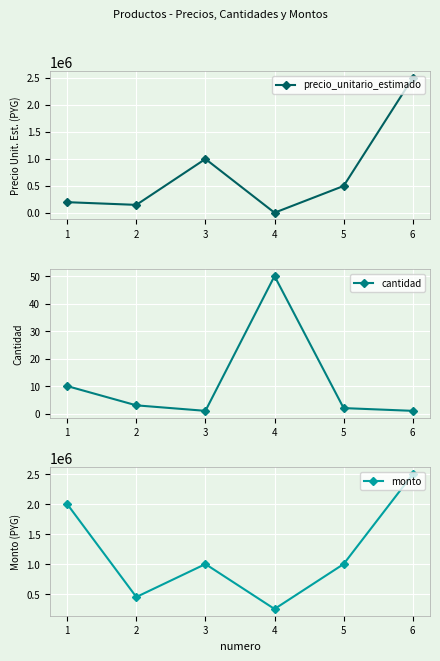

Which series has the largest total across all categories?

monto